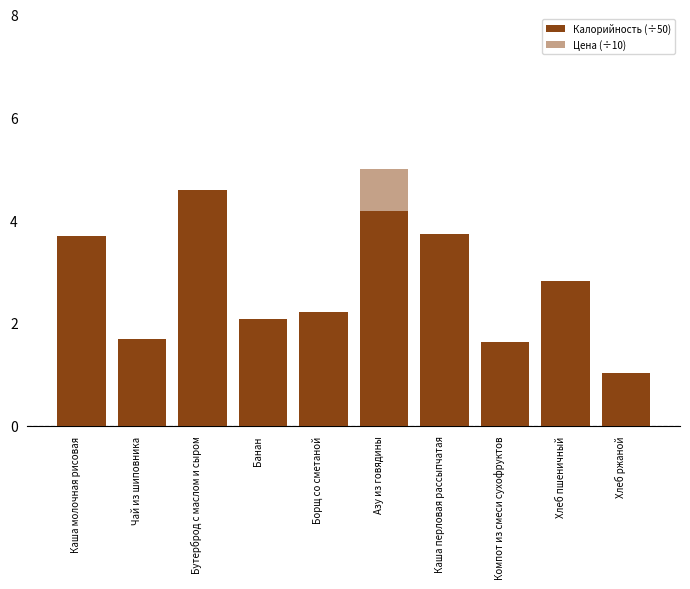

List the series in order of their peak value, lowest first.

Калорийность (÷50), Цена (÷10)